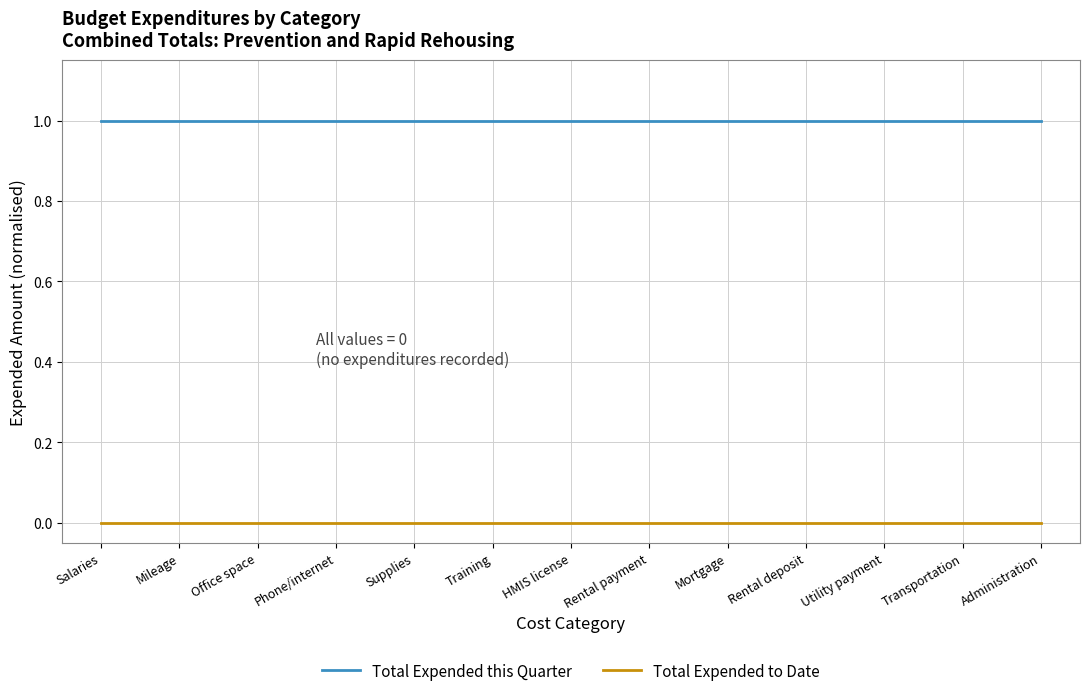

Reading left to right, transcribe all the data shown in this chart.

Total Expended this Quarter: 1	1	1	1	1	1	1	1	1	1	1	1	1
Total Expended to Date: 0	0	0	0	0	0	0	0	0	0	0	0	0